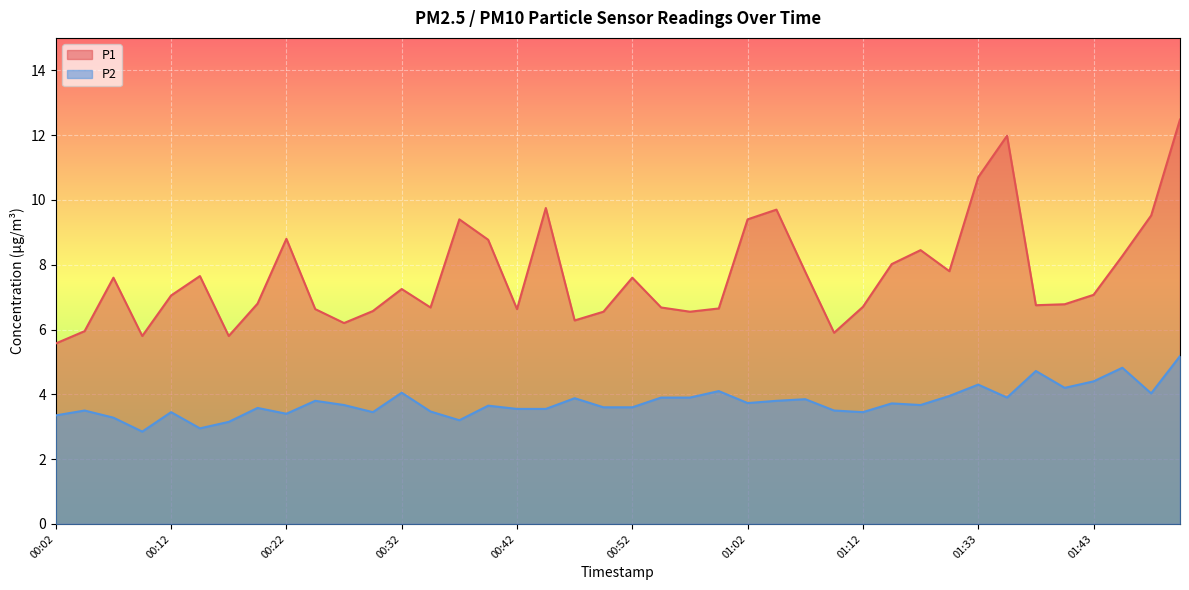

At which label does P2 reach its minimum?

00:09